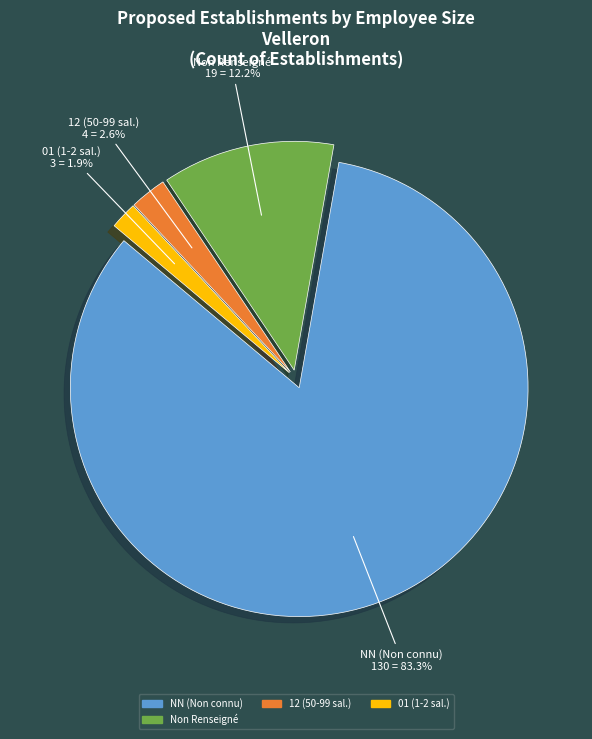

Is there any slice that represents more than half of the pie?

Yes